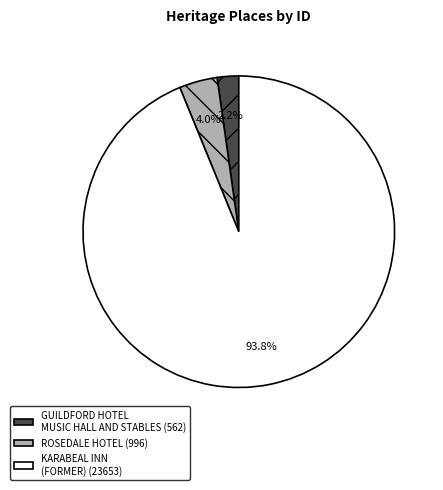

To the nearest percent, what is the difference between the largest and smallest slice percentages?

92%